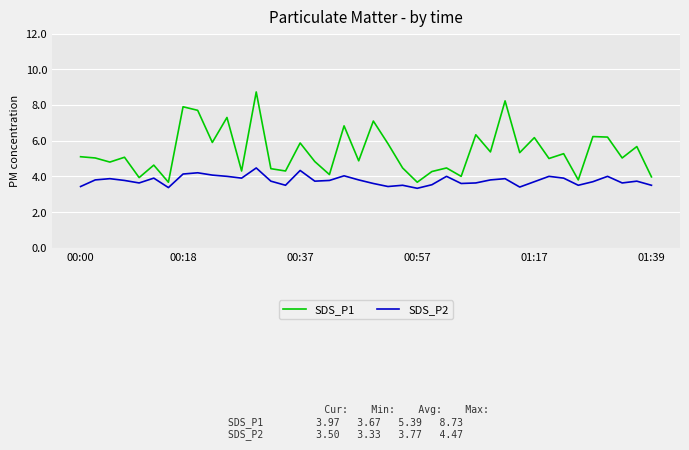

True or false: SDS_P1 and SDS_P2 intersect in this chart.

False